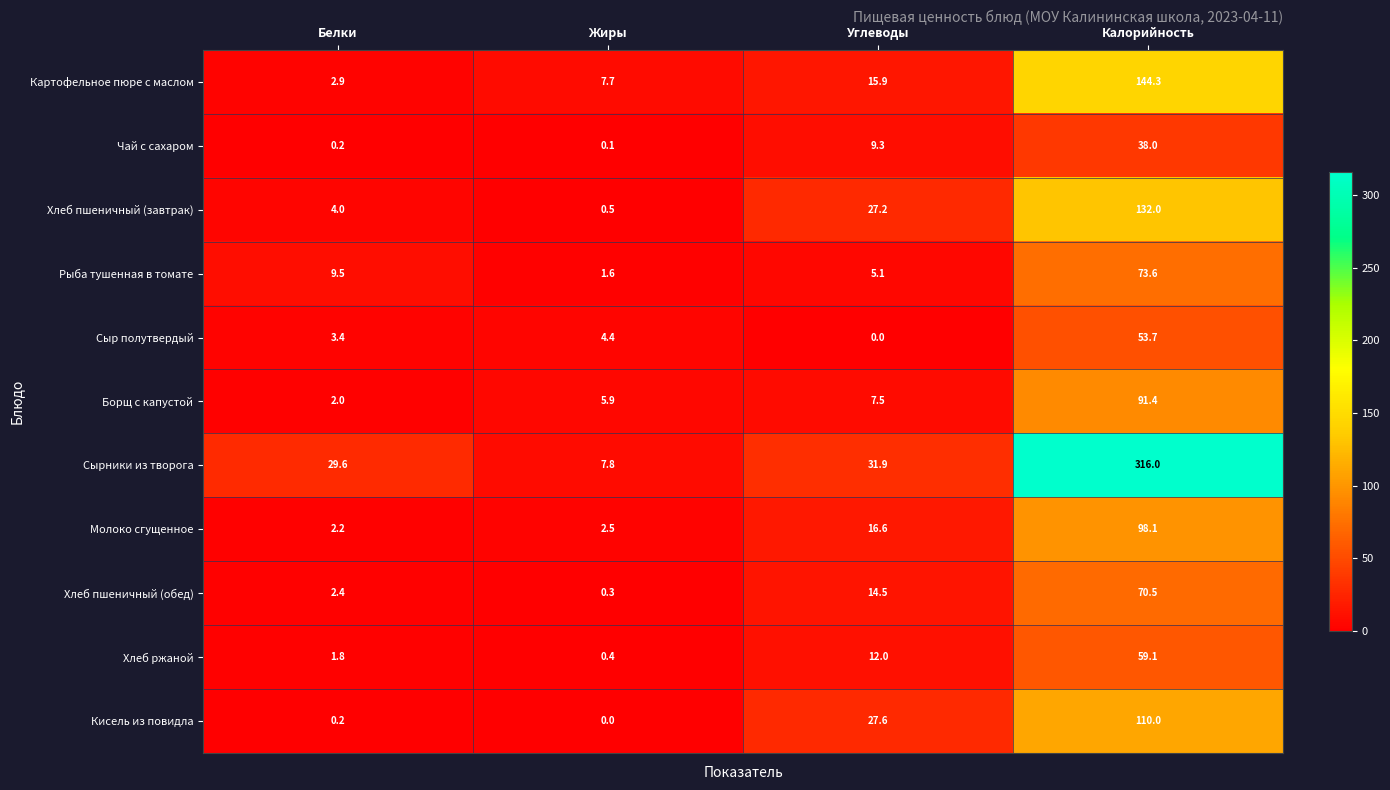

The value of Сырники из творога at Белки is 29.6. True or false?

True